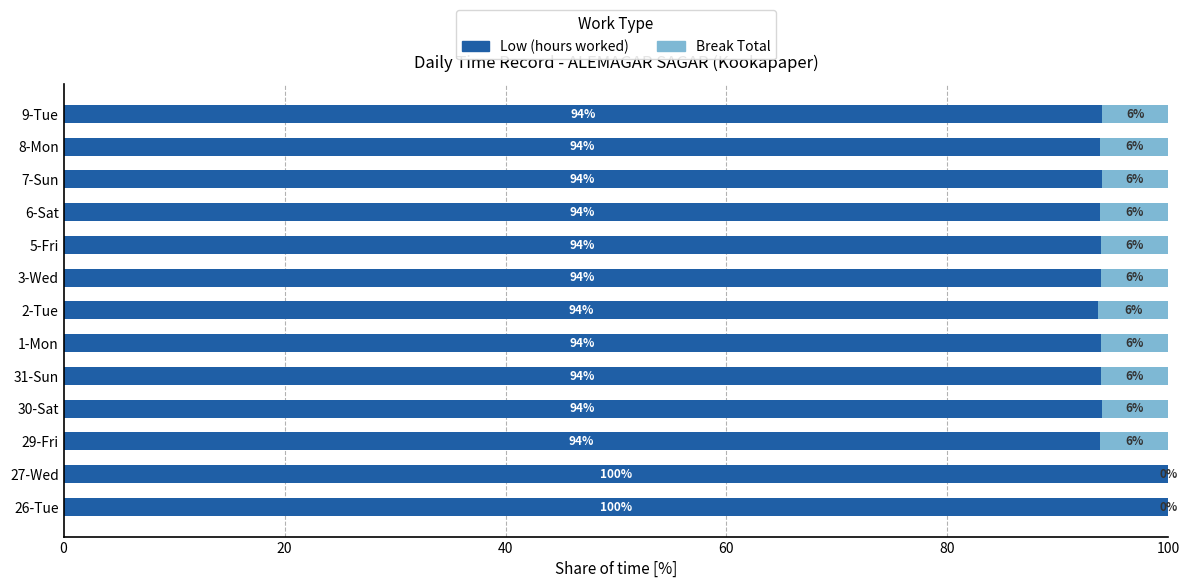

Is it true that Low (hours worked) equals 60.1 at 2-Tue?

False